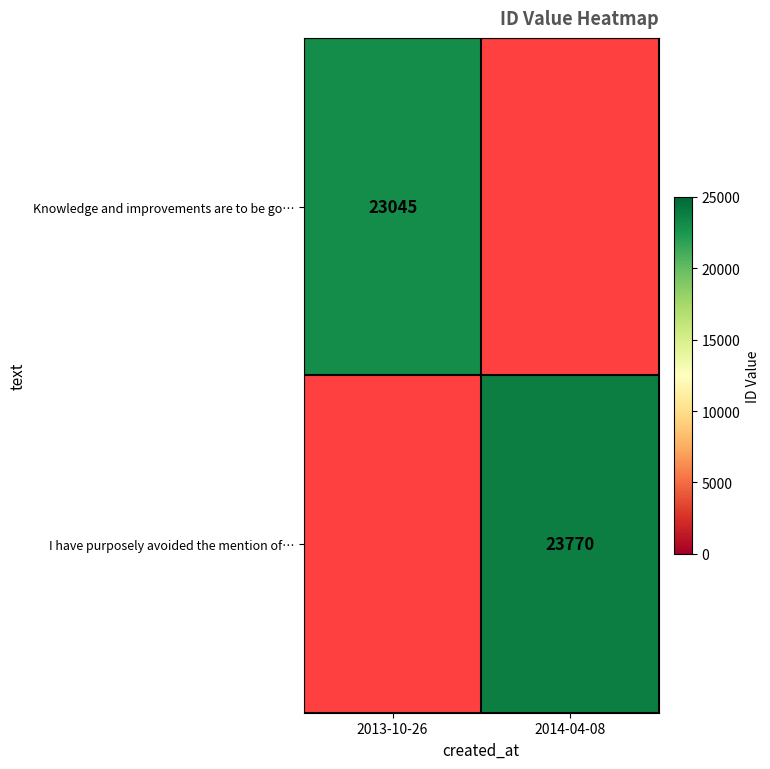

Is the value of Knowledge and improvements are to be go… at 2013-10-26 greater than the value of I have purposely avoided the mention of… at 2014-04-08?

No